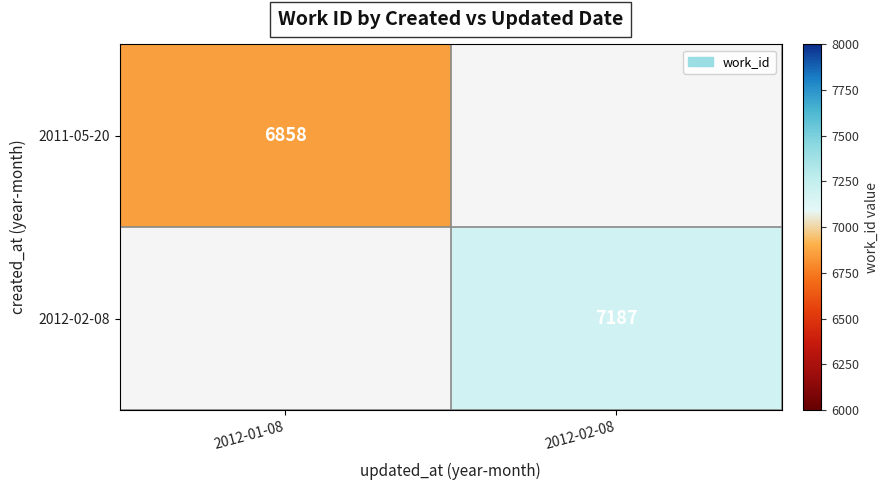

At which category is the sum across all series the highest?

2012-02-08